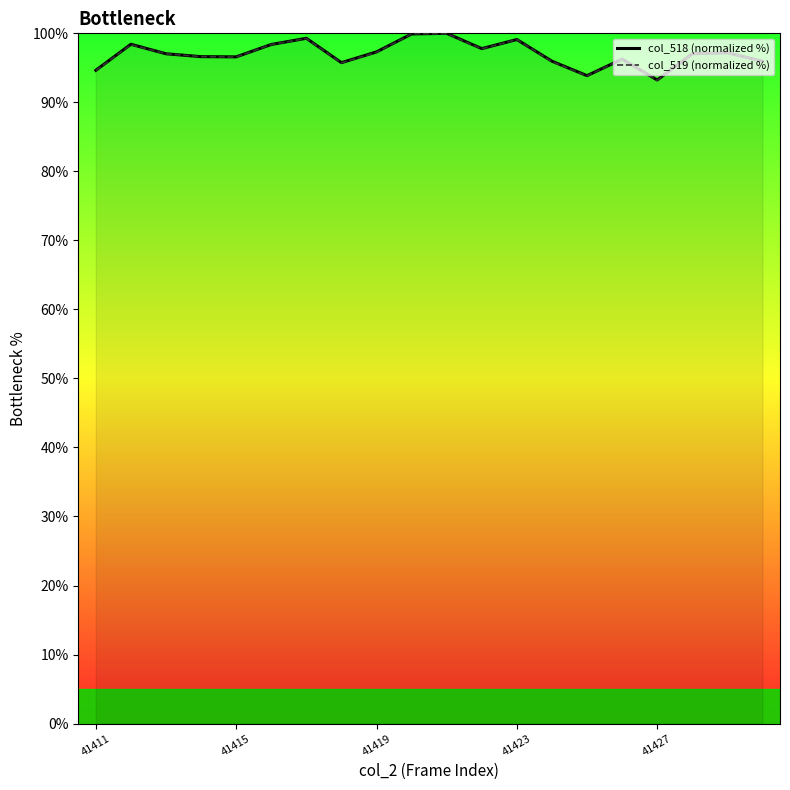

What is the smallest value displayed?

93.2